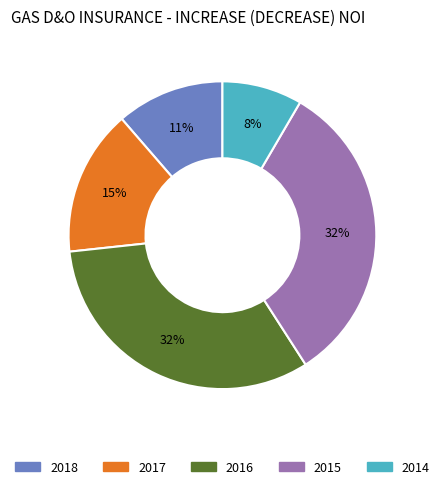

To the nearest percent, what is the difference between the 2015 and 2017 slice percentages?

17%